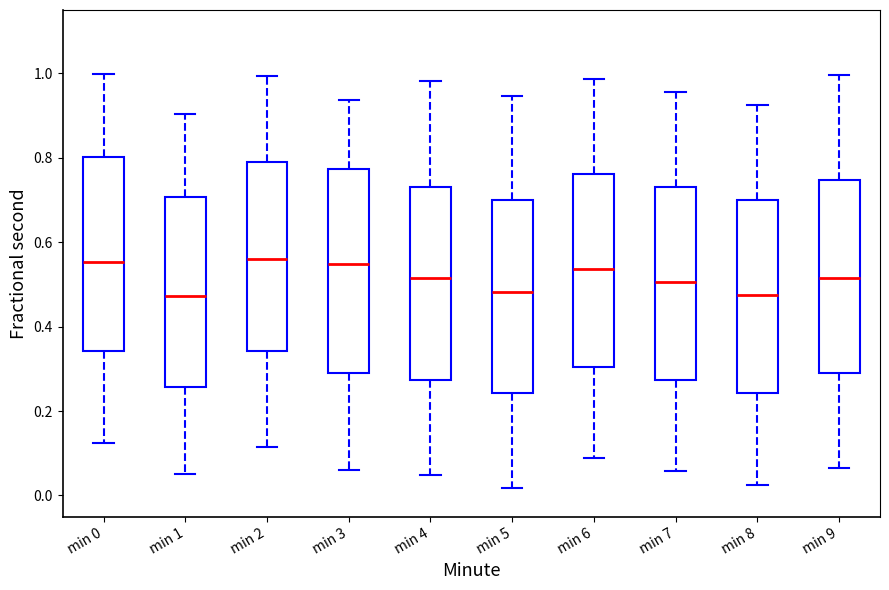

Which box is the tallest, from its lower edge to its upper edge?

min 3